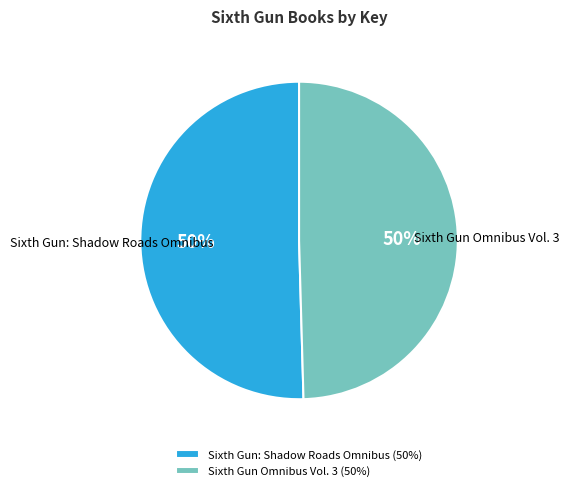

What is the ratio of the value at Sixth Gun: Shadow Roads Omnibus to the value at Sixth Gun Omnibus Vol. 3?

1.0